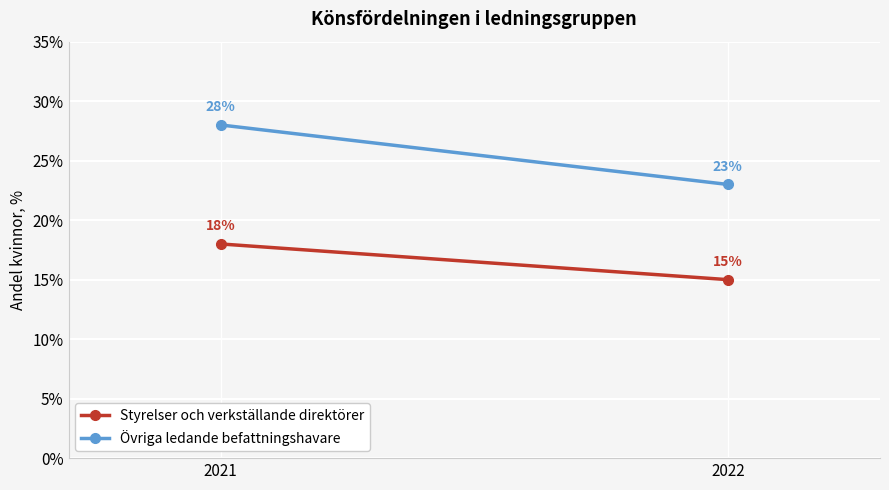

Which series has the largest range (max minus min)?

Övriga ledande befattningshavare